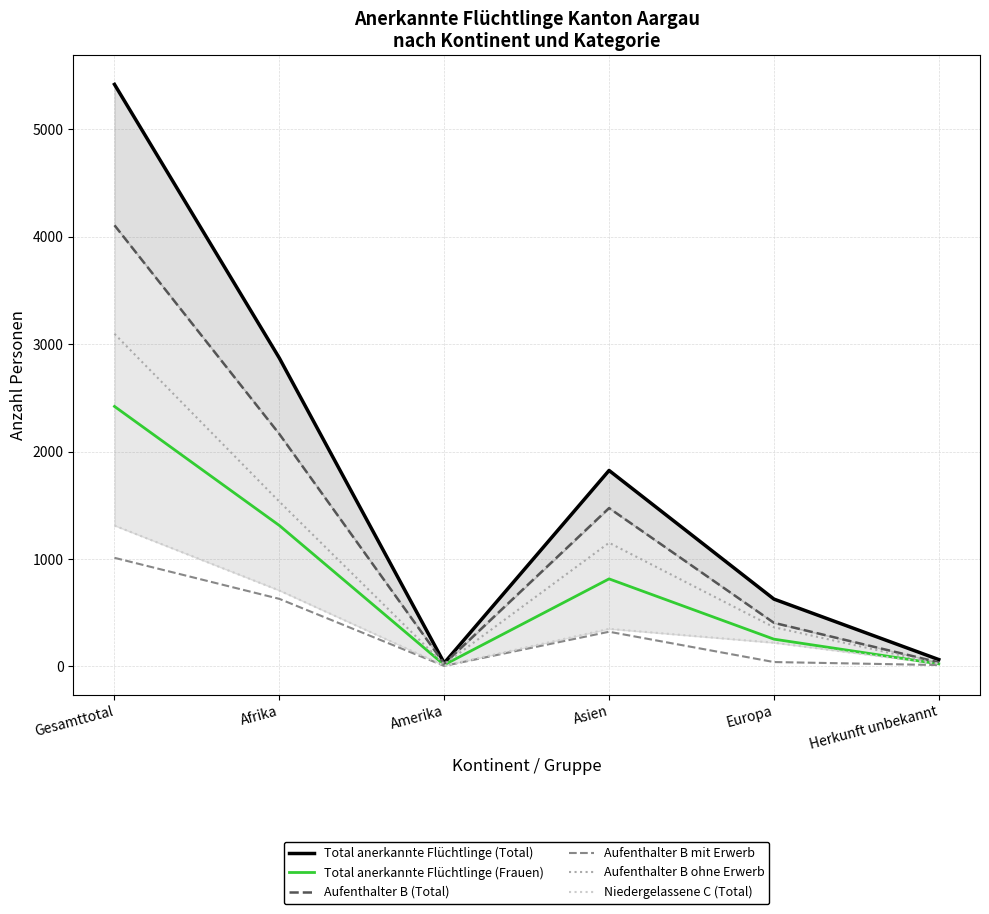

What is the total value across all series at Herkunft unbekannt?

190